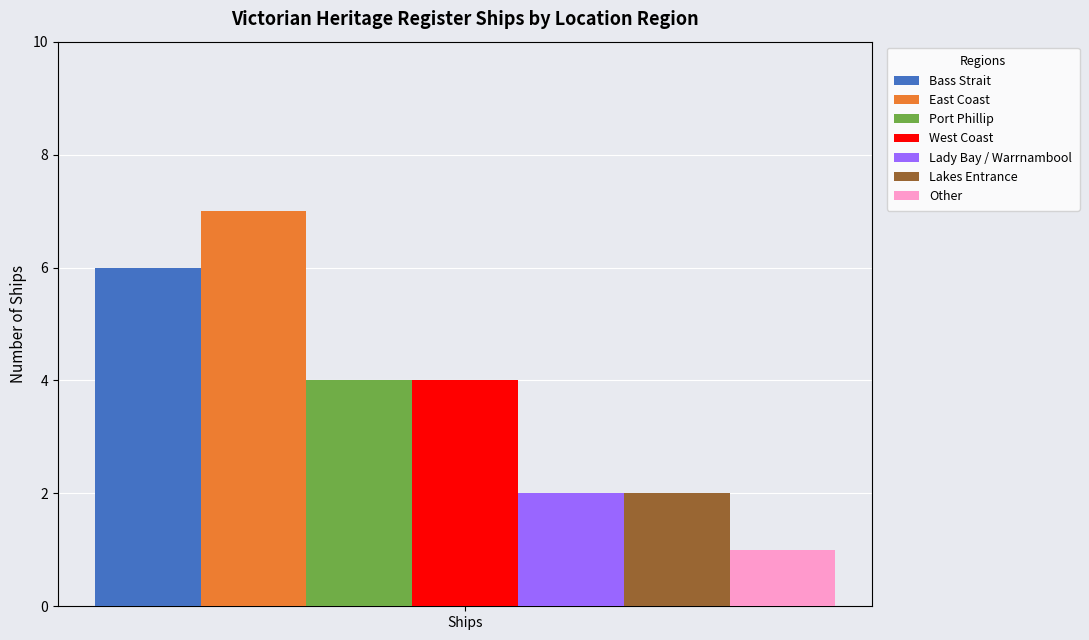

The Lady Bay / Warrnambool series shows 2 at Ships. True or false?

True